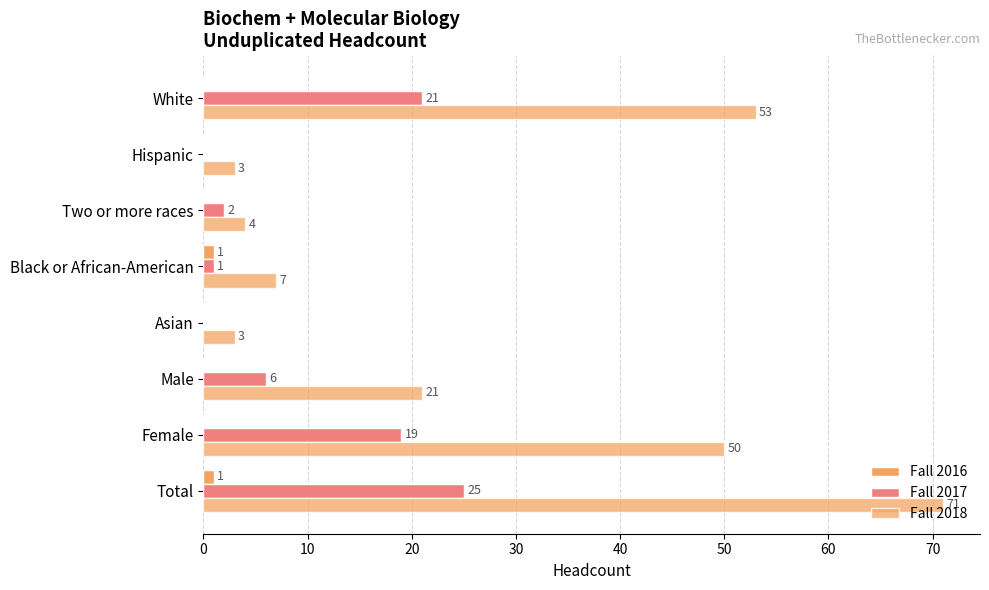

Rank the series by their average value, from lowest to highest.

Fall 2016, Fall 2017, Fall 2018